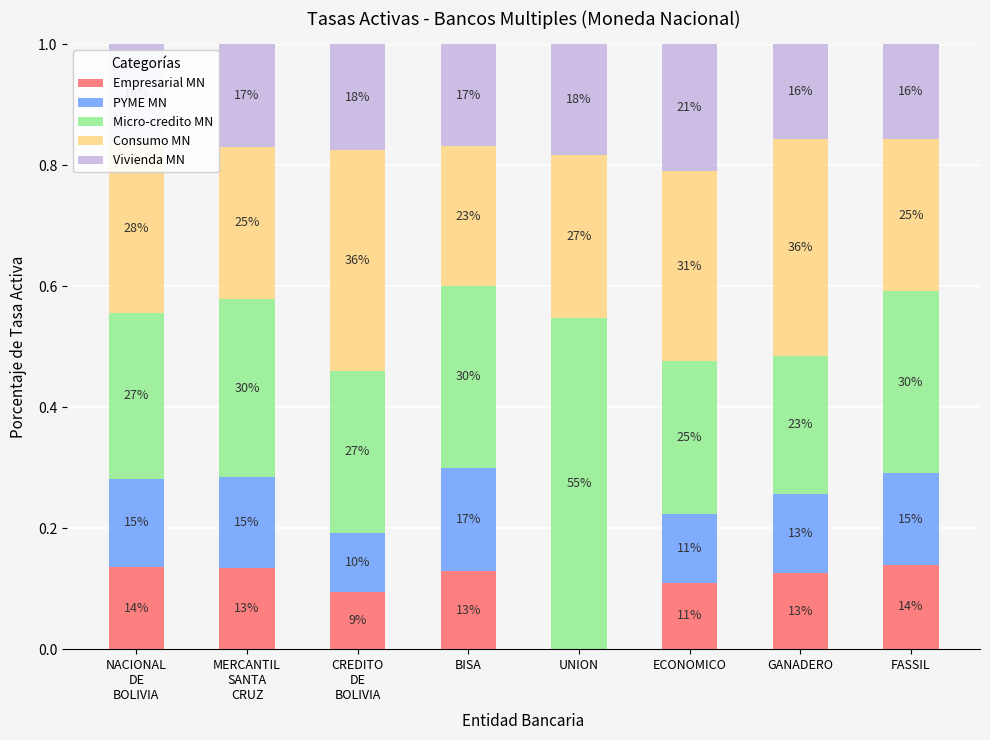

The value of Vivienda MN at FASSIL is 0.2. True or false?

True